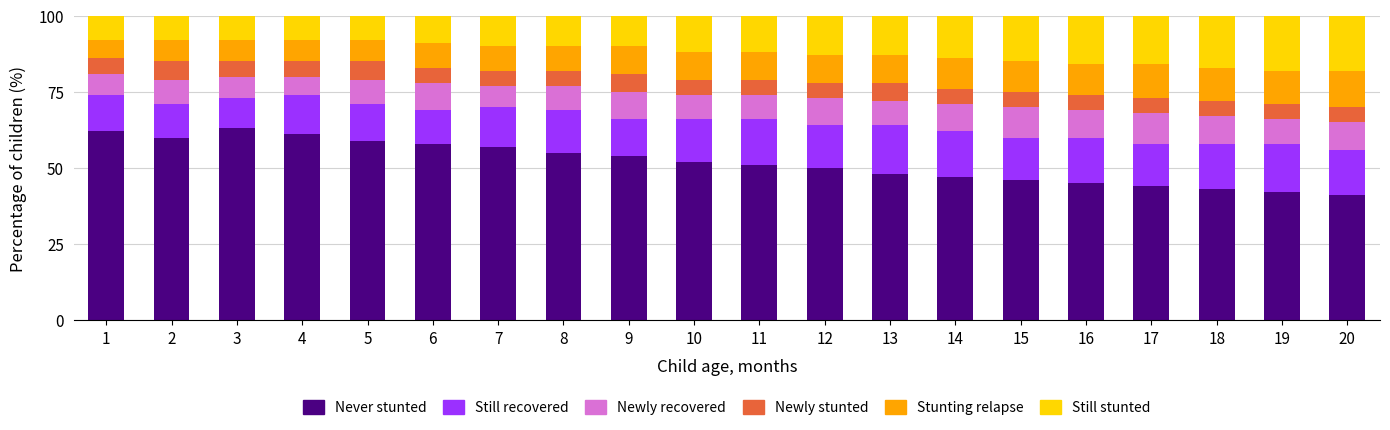

Is it true that Never stunted equals 28.4 at 12?

False